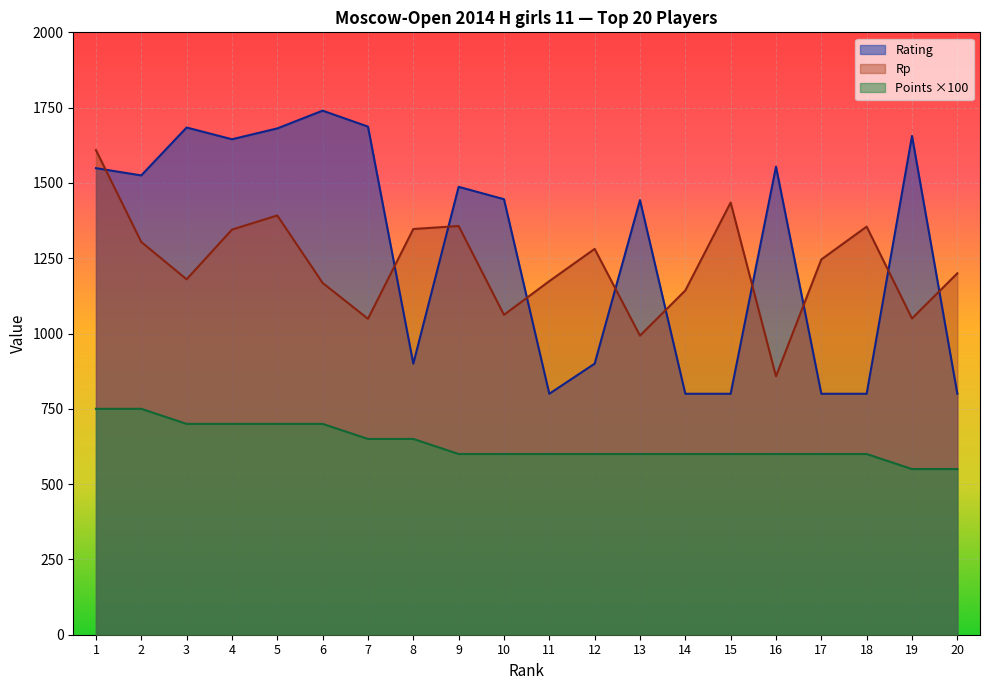

Rank the series at 3 from highest to lowest value.

Rating, Rp, Points ×100